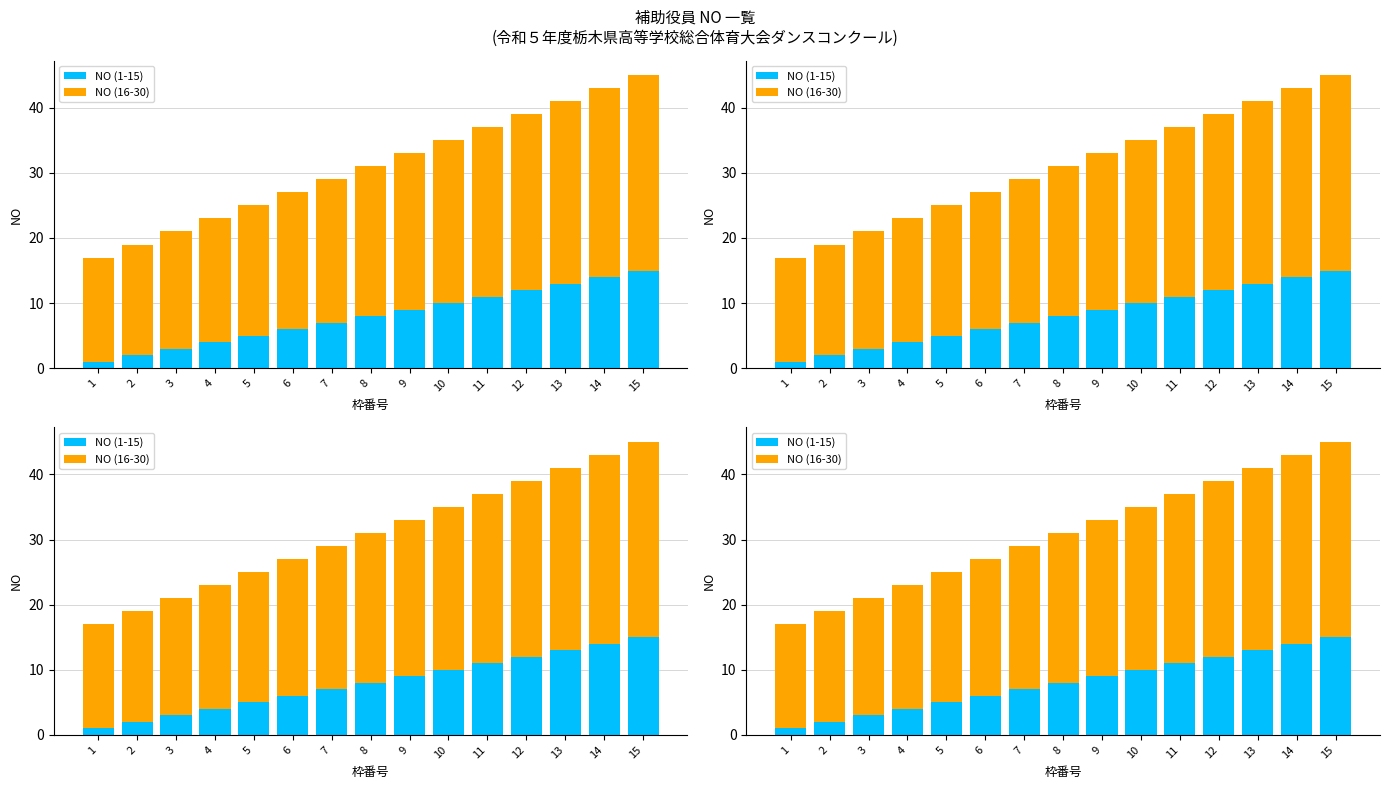

How many categories are shown in the chart?

15